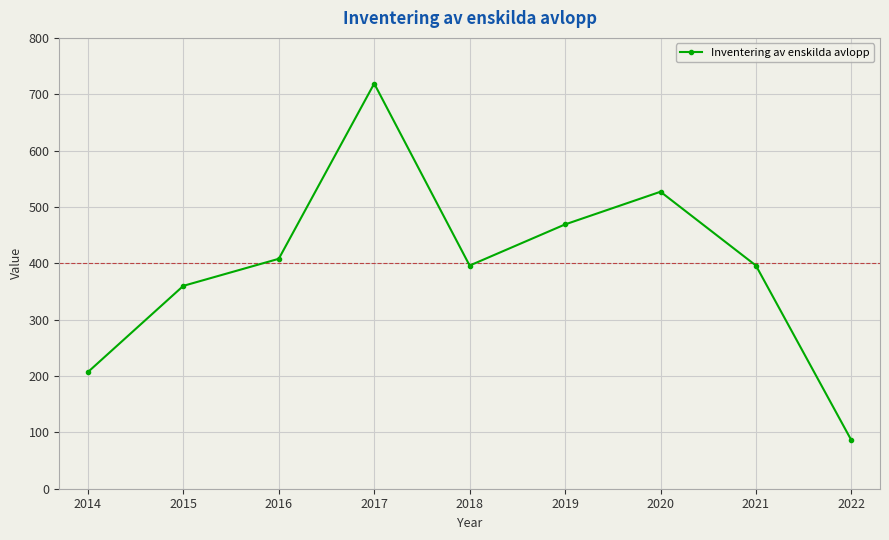

Is it true that the value at 2021 is 396?

True